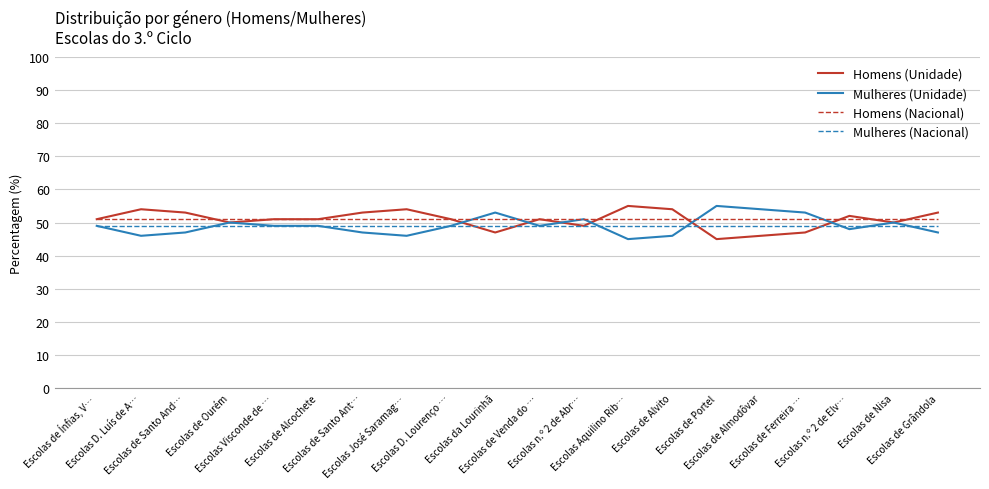

True or false: Mulheres (Nacional) and Homens (Nacional) intersect in this chart.

False